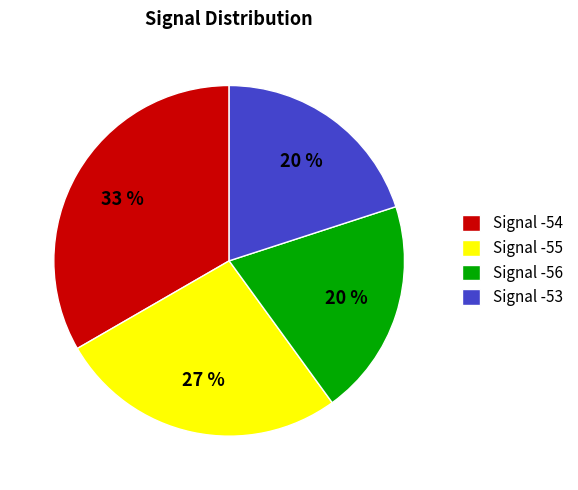

To the nearest percent, what percentage of the pie is Signal -56?

20%